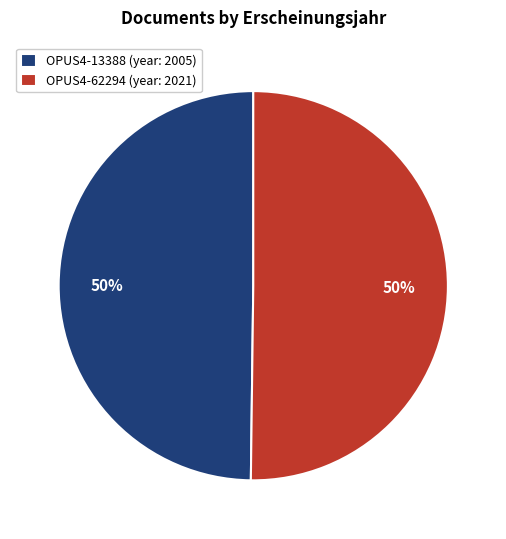

To the nearest percent, what portion does OPUS4-62294 (year: 2021) represent?

50%